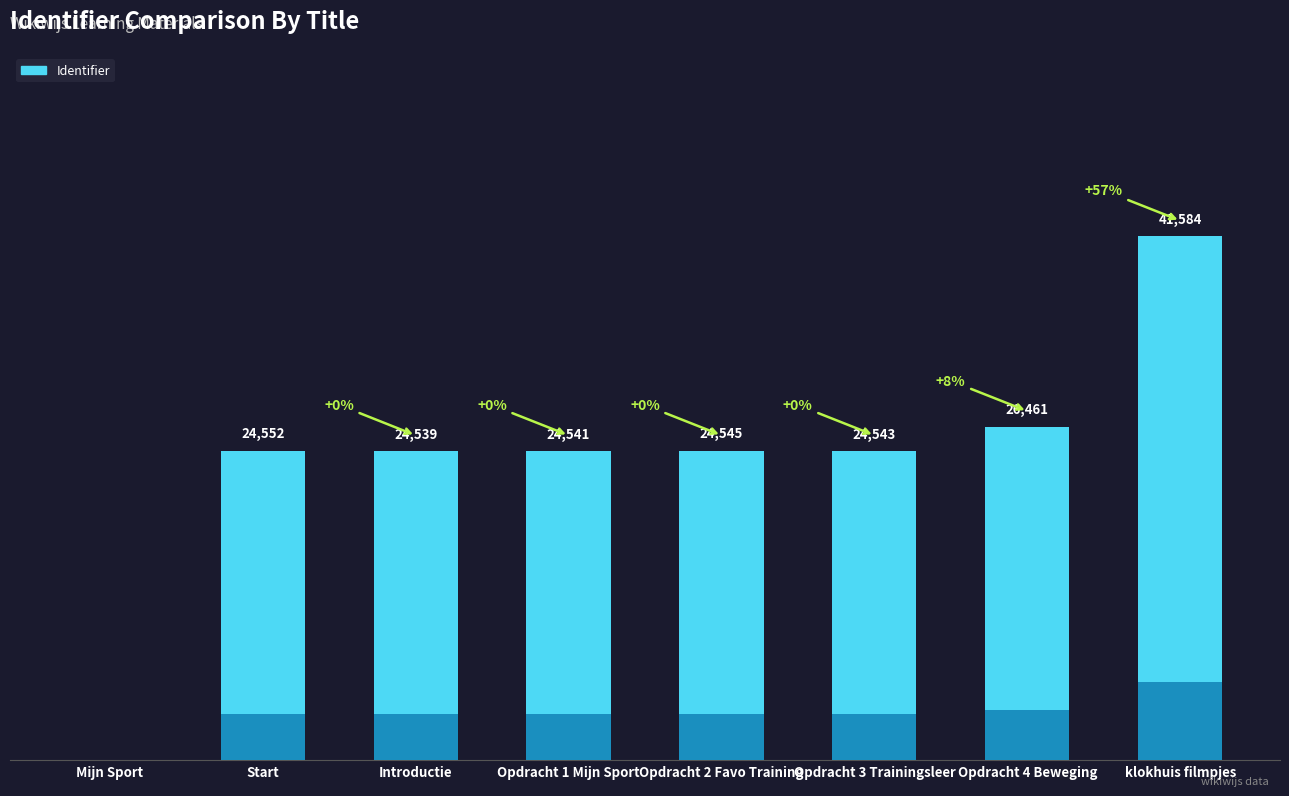

What is the difference between the values at klokhuis filmpjes and Opdracht 3 Trainingsleer?

17041